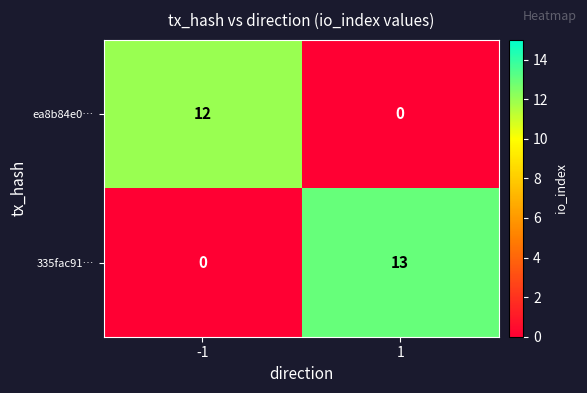

Reading right to left, transcribe all the data shown in this chart.

ea8b84e0…: 0	12
335fac91…: 13	0